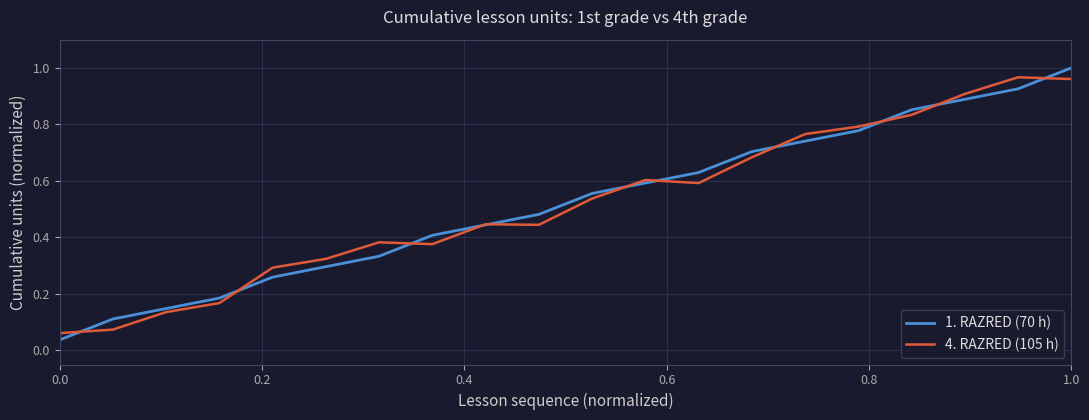

Does the chart have visible grid lines?

Yes